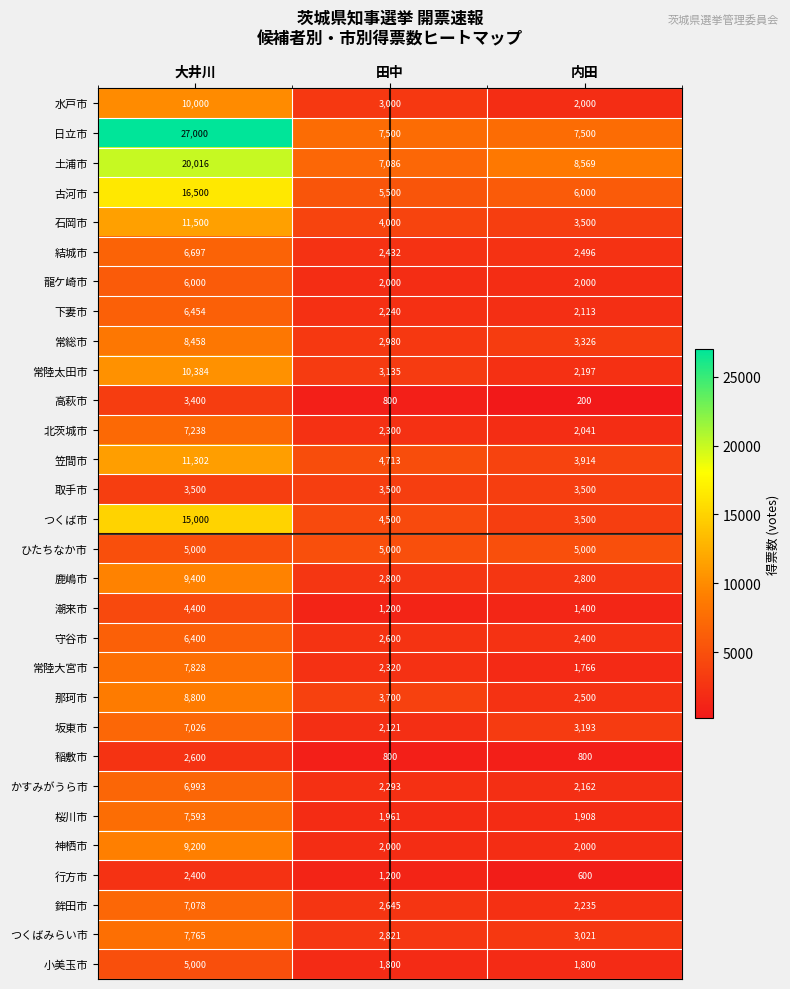

What is the maximum value for 鹿嶋市?

9400